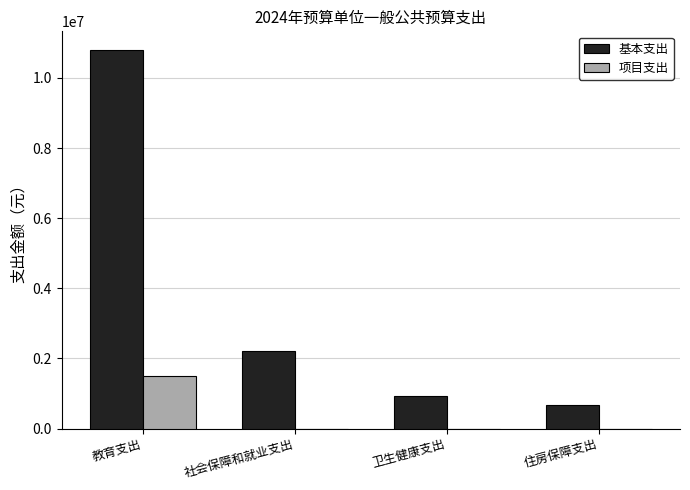

What is the maximum value shown in the chart?

10789525.7